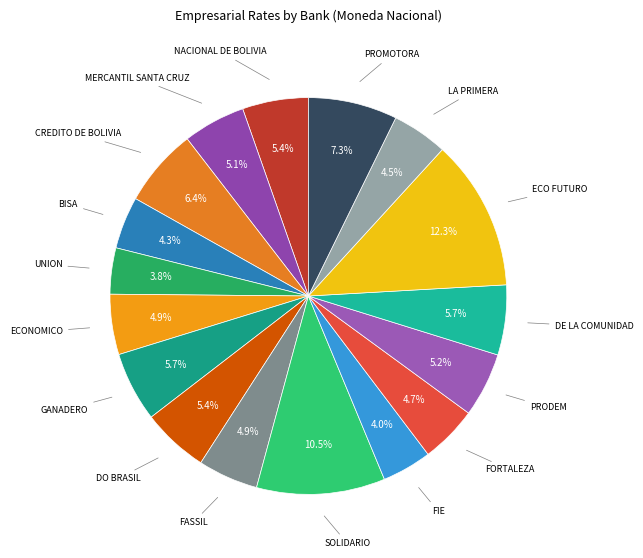

How many segments does this pie chart have?

17